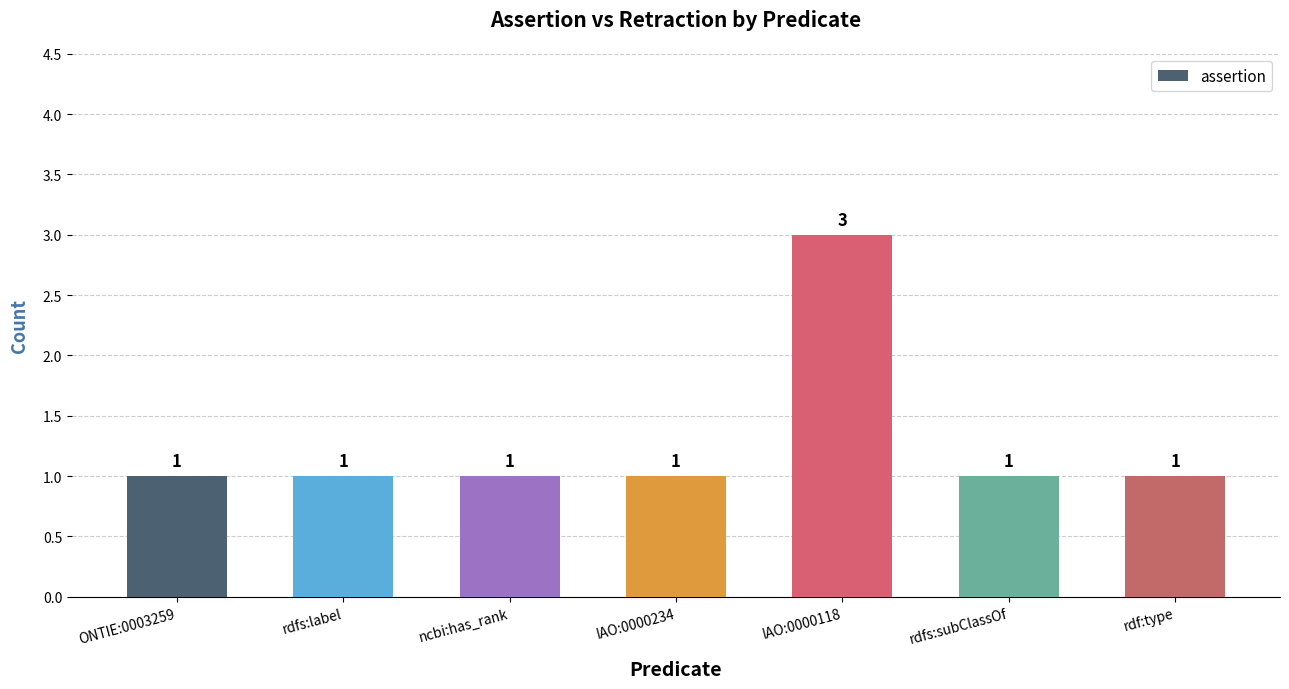

What is the label of the 5th bar from the right?

ncbi:has_rank